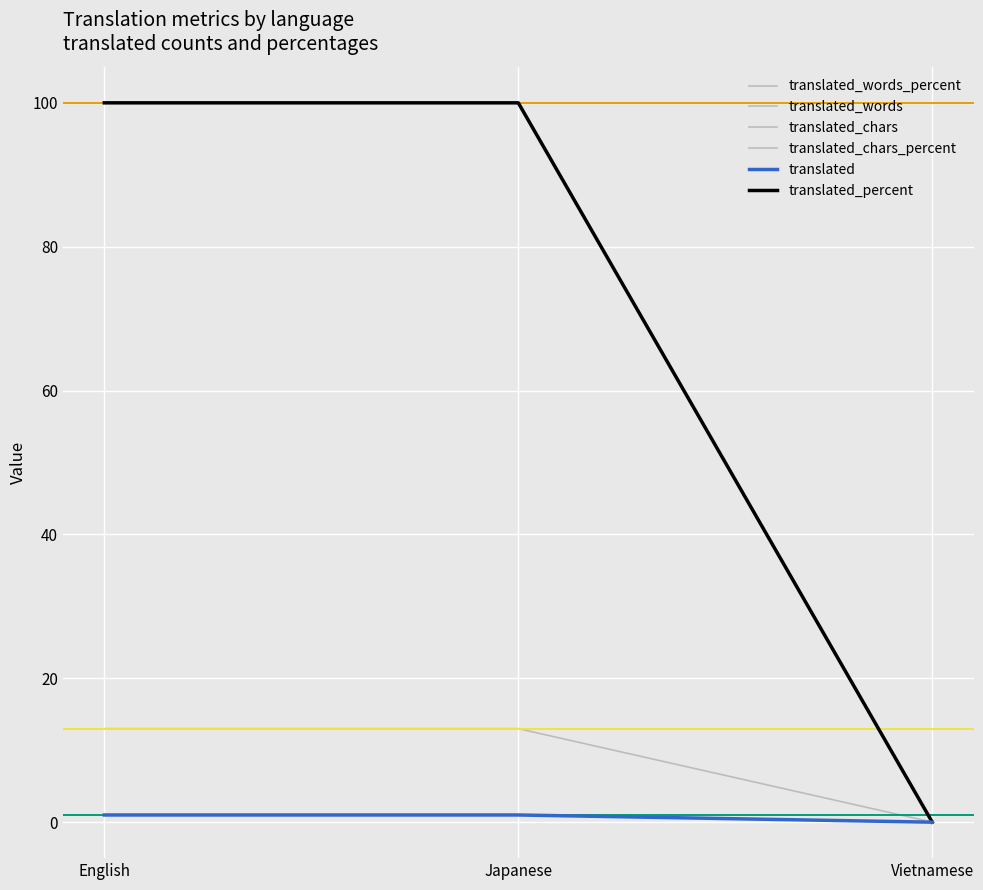

What is the label of the 2nd point from the left?

Japanese